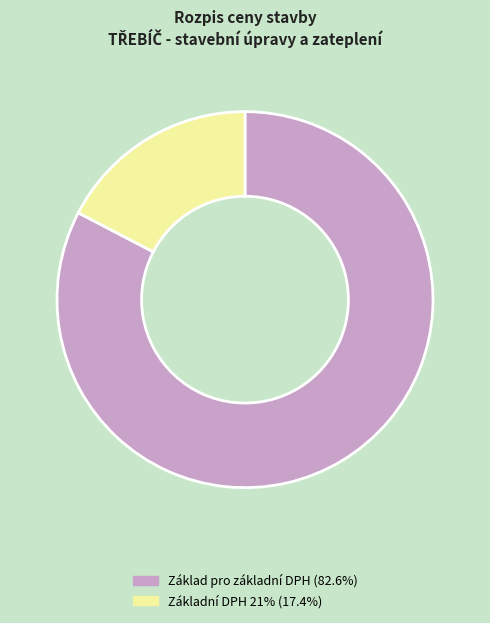

Does any single category account for the majority?

Yes